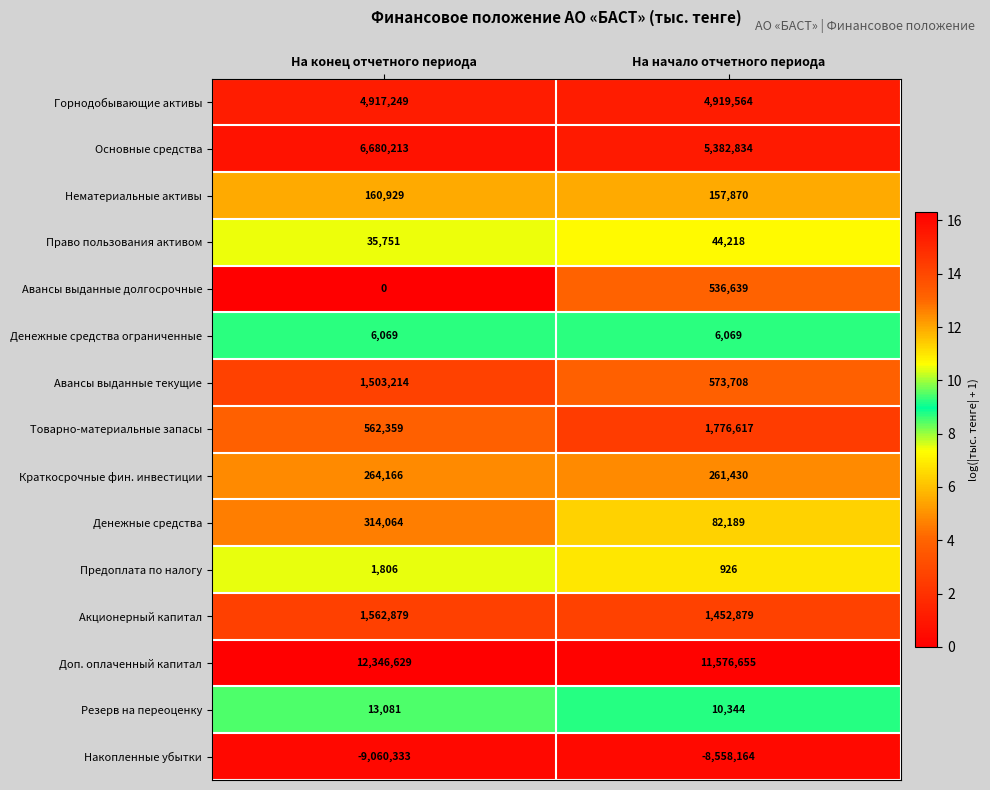

Which series has the widest spread of values?

Основные средства